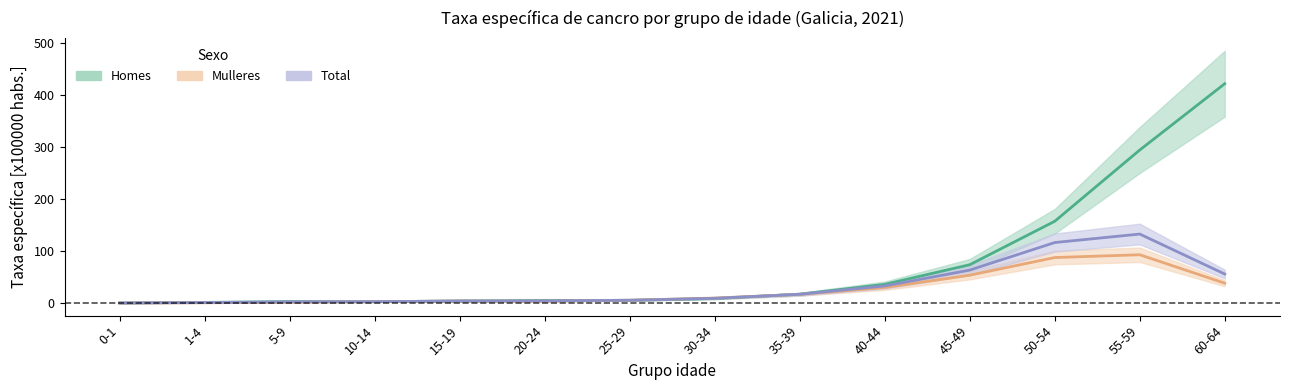

Which series changed the most between 10-14 and 45-49?

Homes